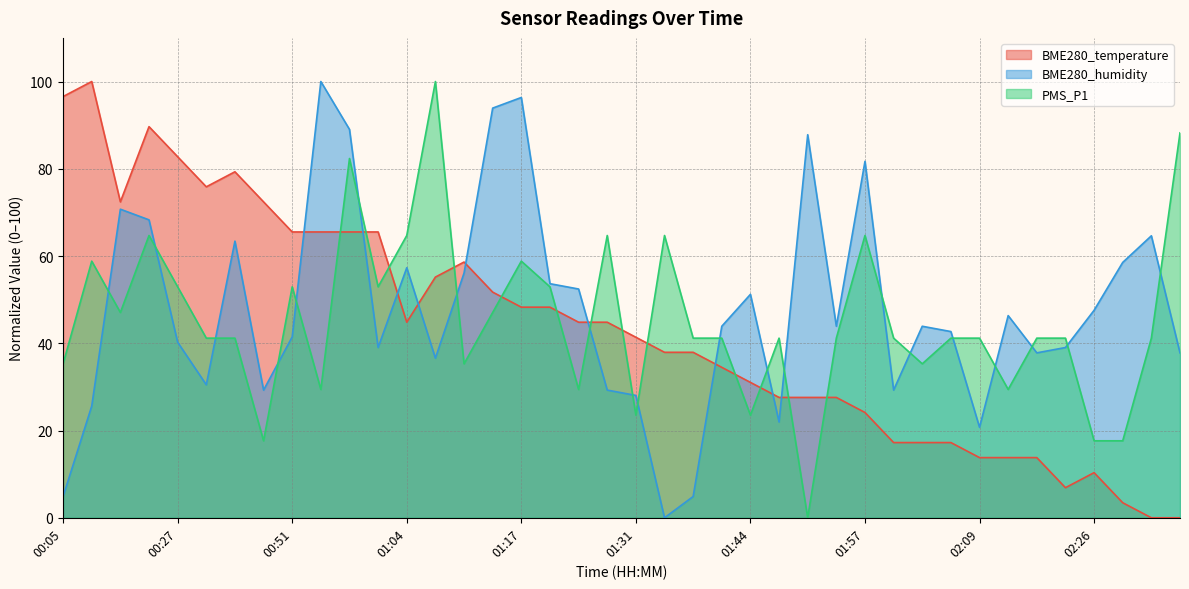

True or false: PMS_P1 has a value of 17.6 at 00:48.

True